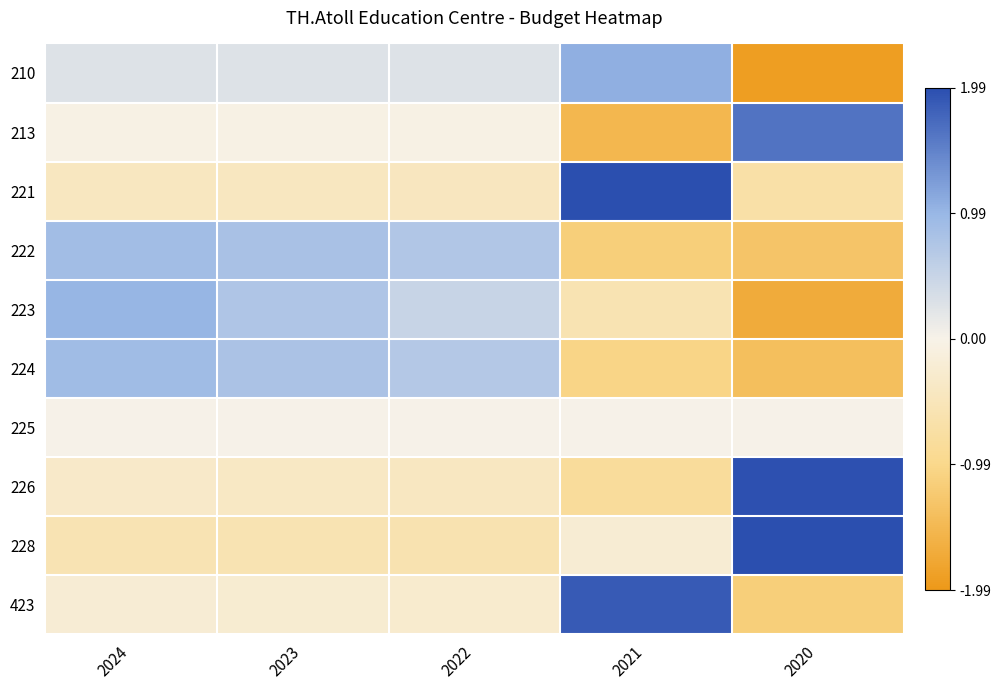

What is the difference between the highest and lowest values at 2021?

3.5